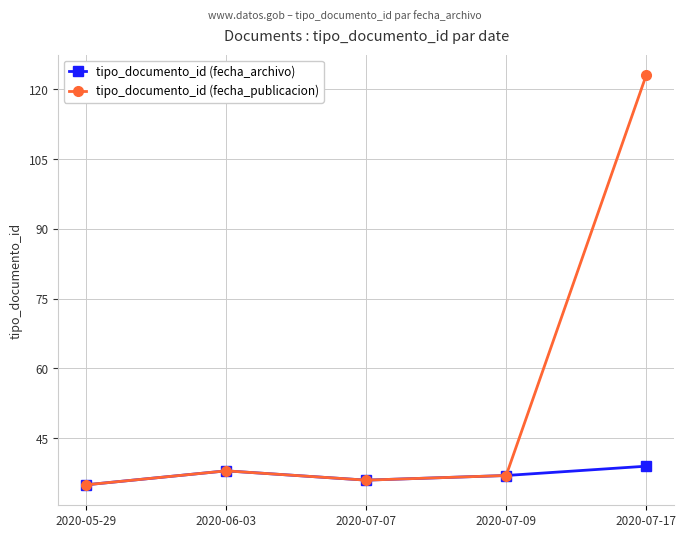

Where does the tipo_documento_id (fecha_archivo) series first go above 37?

2020-06-03